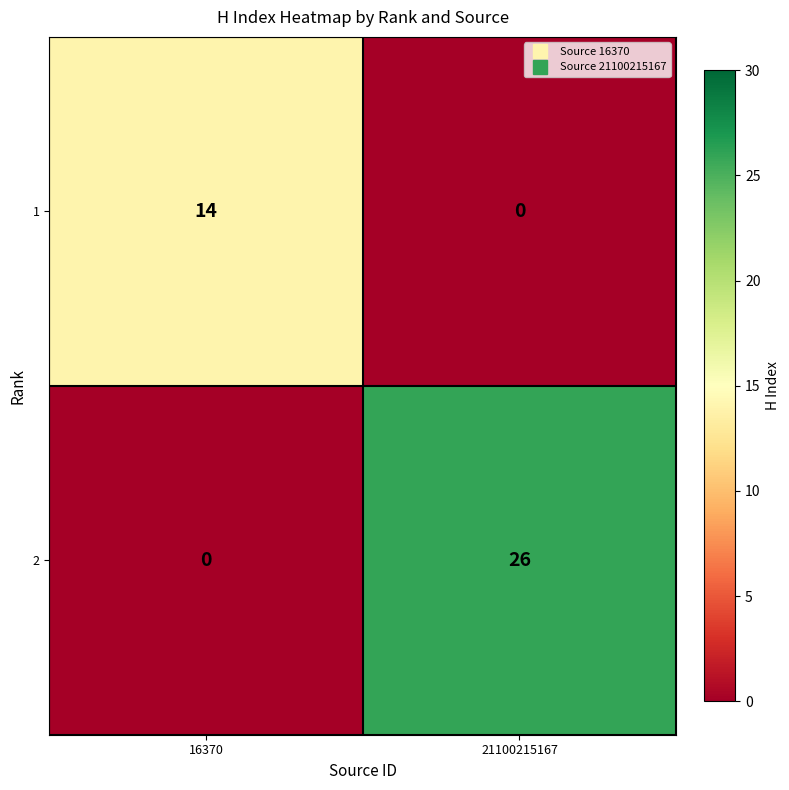

Which series has the widest spread of values?

2